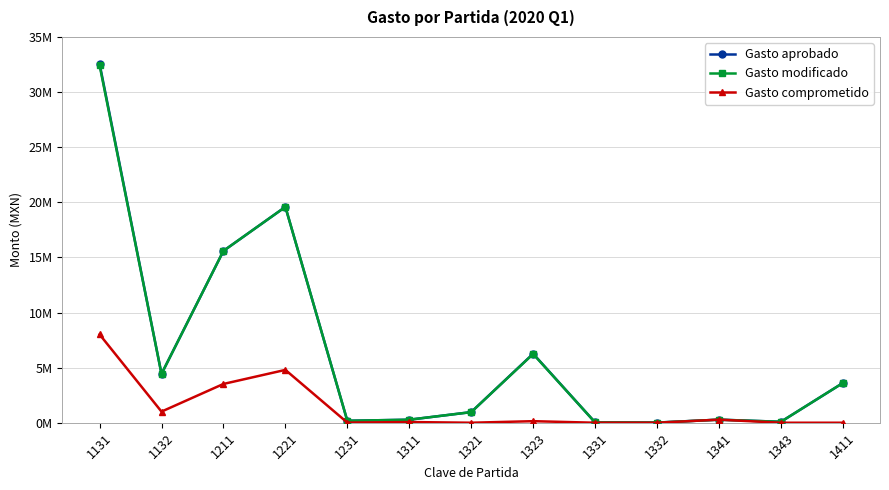

Reading left to right, list all the values displayed in this chart.

Gasto aprobado: 1131=32569270.0	1132=4429897.0	1211=15590692.0	1221=19582000.0	1231=176000.0	1311=274286.0	1321=962505.0	1323=6259532.0	1331=32578.0	1332=12970.0	1341=278636.0	1343=85615.0	1411=3602207.0
Gasto modificado: 1131=32438270.0	1132=4429897.0	1211=15590692.0	1221=19582000.0	1231=176000.0	1311=274286.0	1321=962505.0	1323=6239532.0	1331=32578.0	1332=12970.0	1341=278636.0	1343=85615.0	1411=3602207.0
Gasto comprometido: 1131=8011818.7	1132=1008903.2	1211=3519231.0	1221=4793604.5	1231=12000.0	1311=62365.0	1321=0.0	1323=141098.8	1331=0.0	1332=0.0	1341=278635.2	1343=0.0	1411=0.0